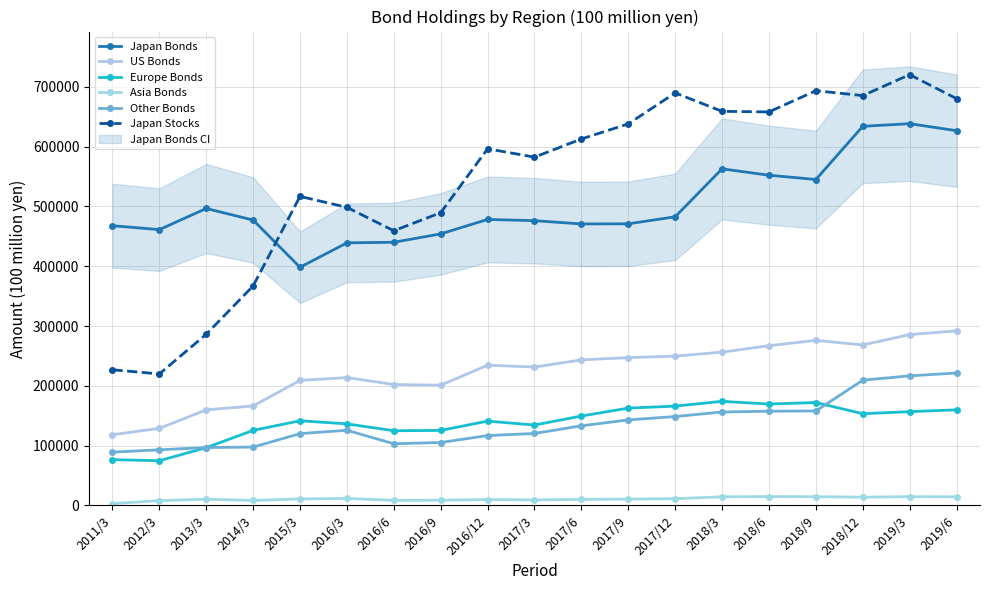

What is the value of the Japan Stocks point at the 2nd from the left?

219850.2